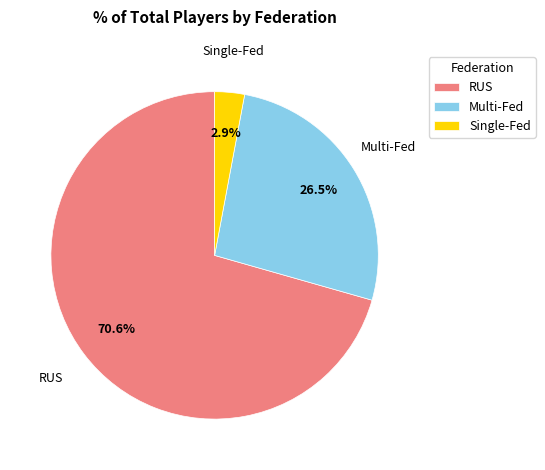

Which category accounts for the majority?

RUS